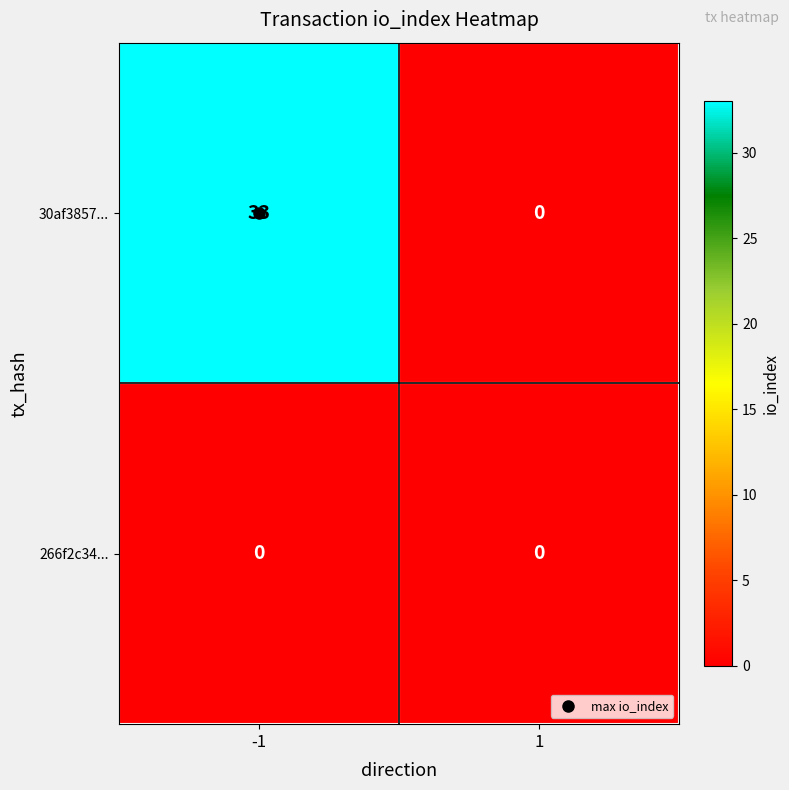

At which category is the sum across all series the highest?

-1